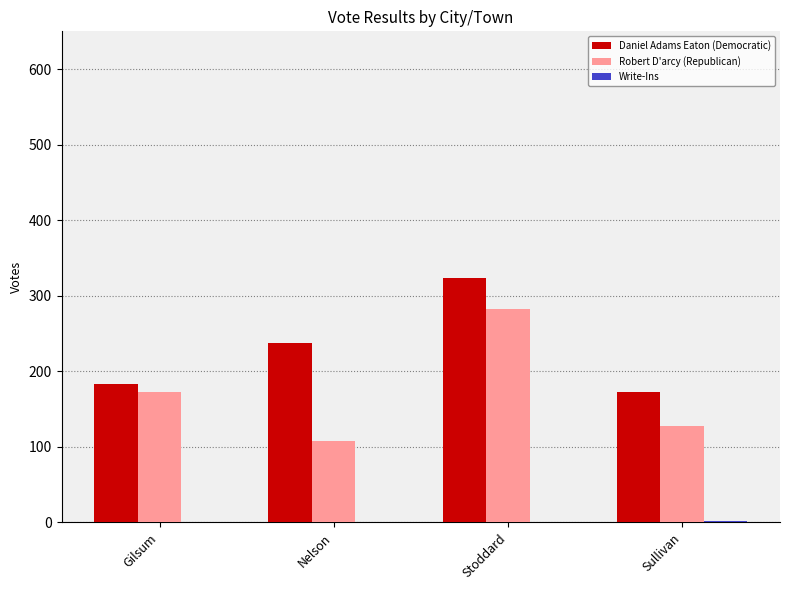

Which series has the widest spread of values?

Robert D'arcy (Republican)